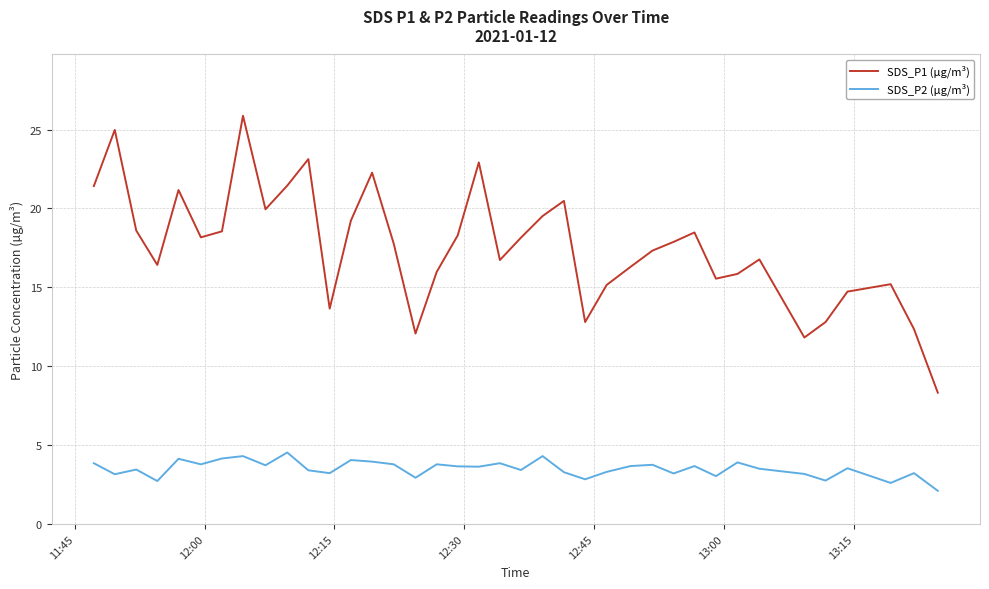

What is the difference between the maximum and minimum values in the SDS_P1 (µg/m³) series?

17.6